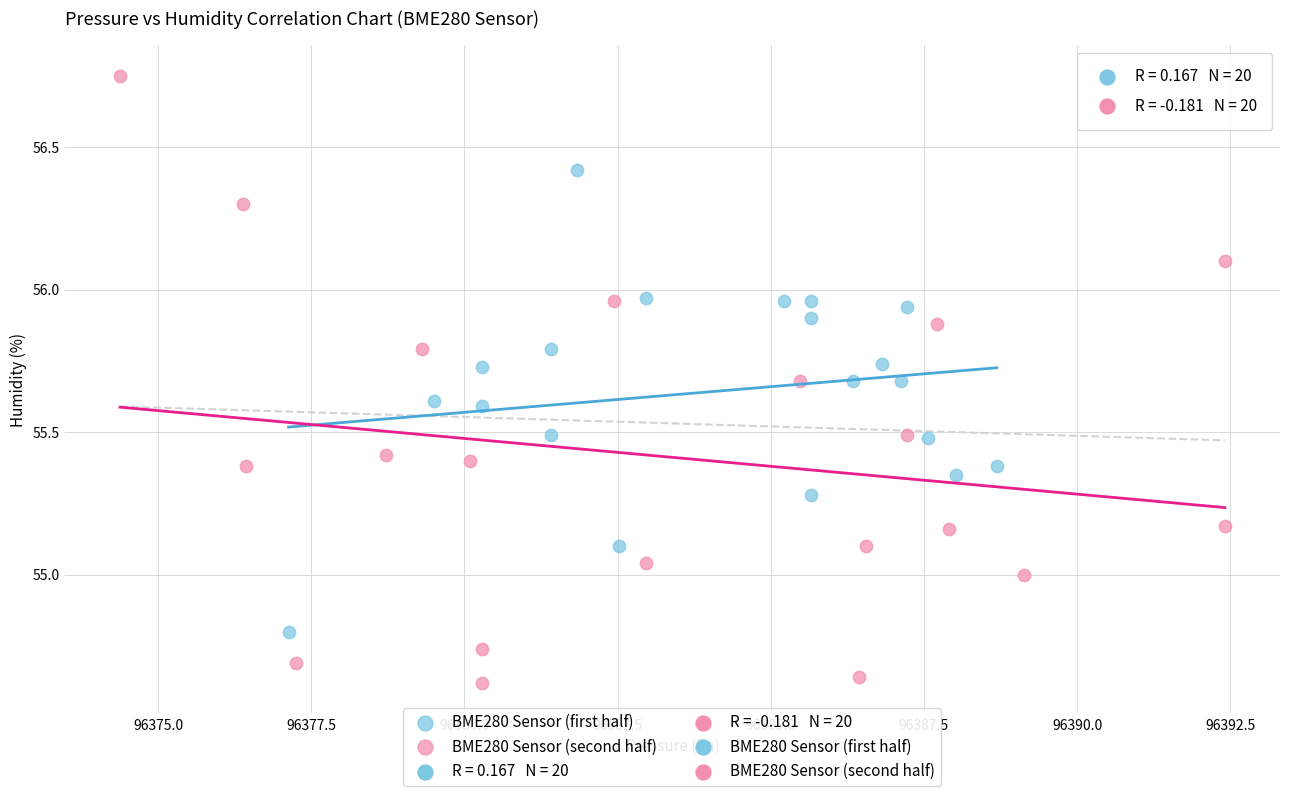

Which series contains the highest Y value?

BME280 Sensor (second half)